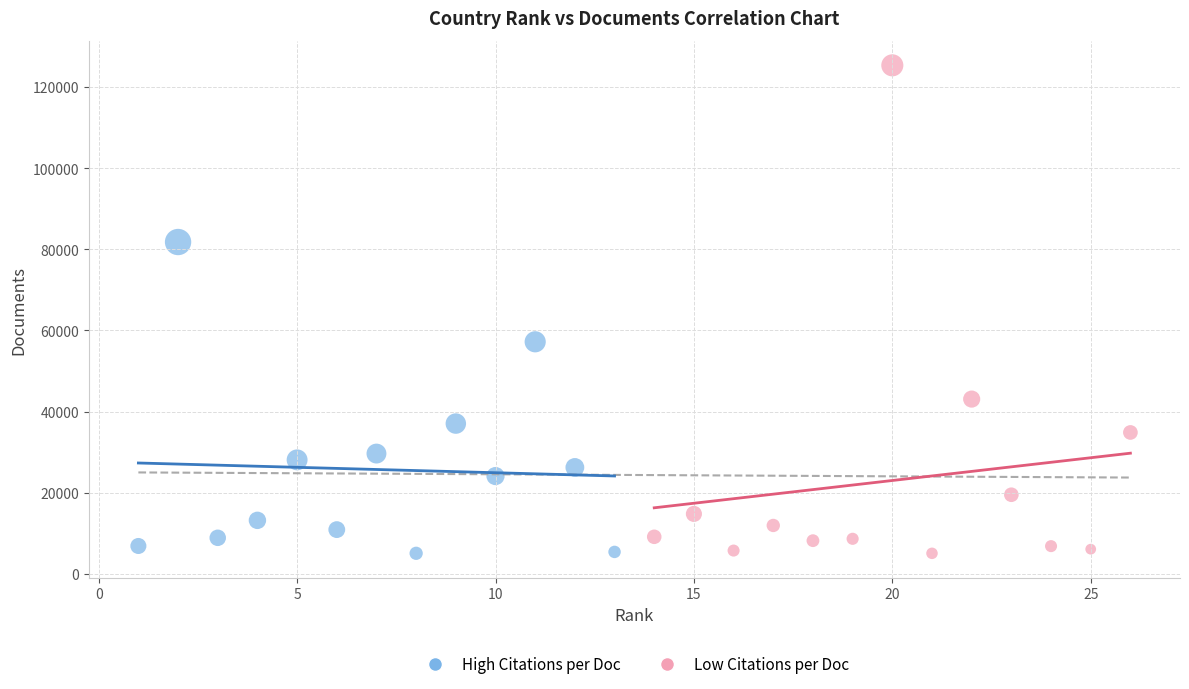

Which series has the widest spread of Y values?

Low Citations per Doc